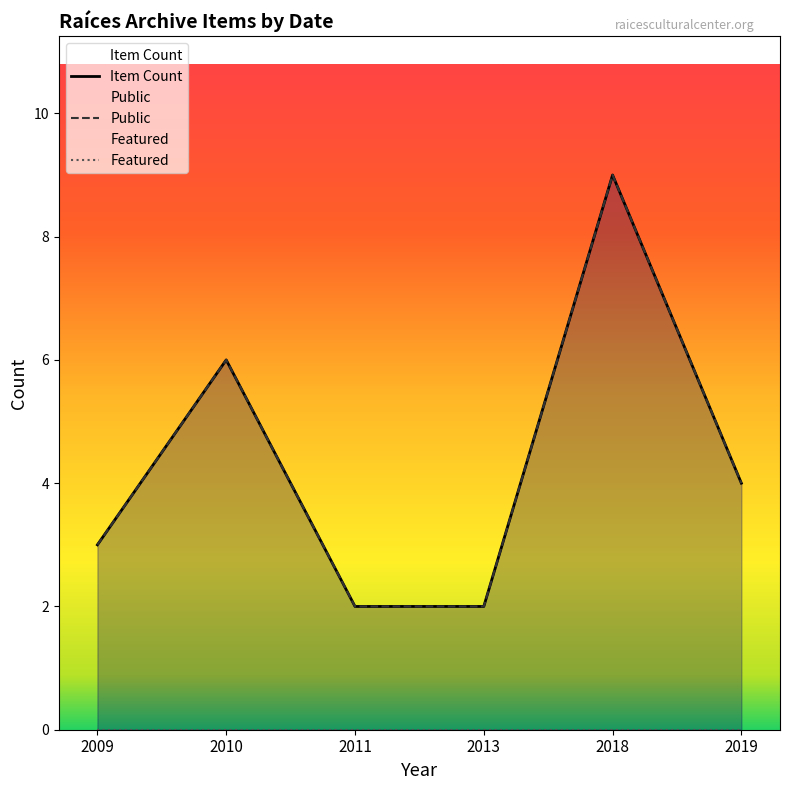

Reading left to right, transcribe all the data shown in this chart.

Item Count: 2009=3	2010=6	2011=2	2013=2	2018=9	2019=4
Public: 2009=3	2010=6	2011=2	2013=2	2018=9	2019=4
Featured: 2009=0	2010=0	2011=0	2013=0	2018=0	2019=0